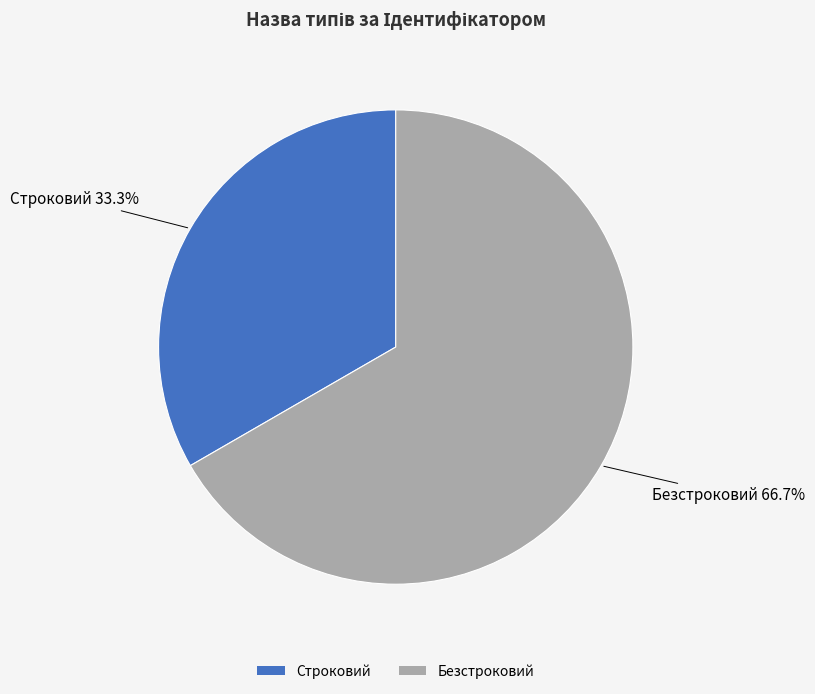

The Безстроковий slice represents 57% of the pie. True or false?

False